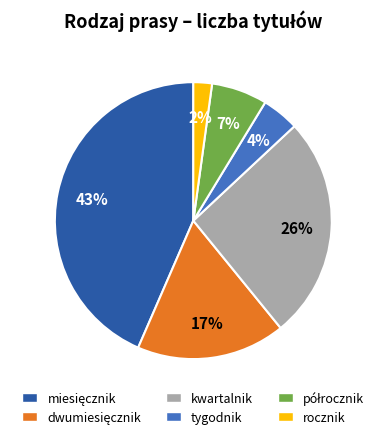

What is the ratio of the value at tygodnik to the value at rocznik?

2.0